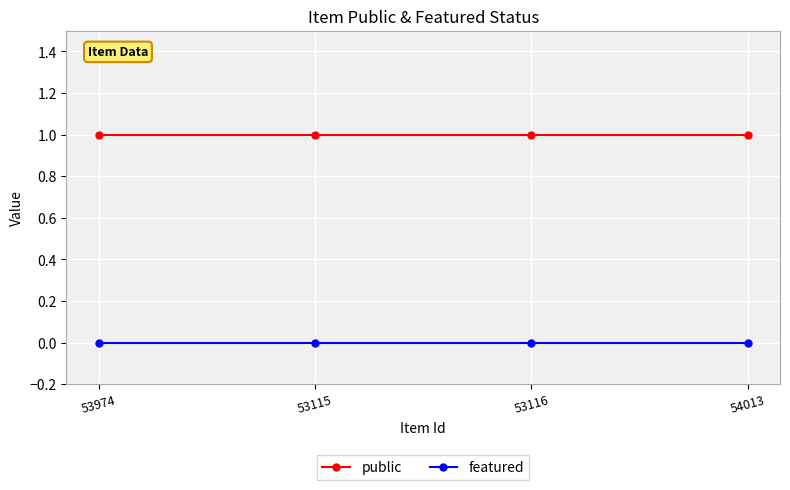

True or false: featured has more than 1 points higher than both neighbors.

False